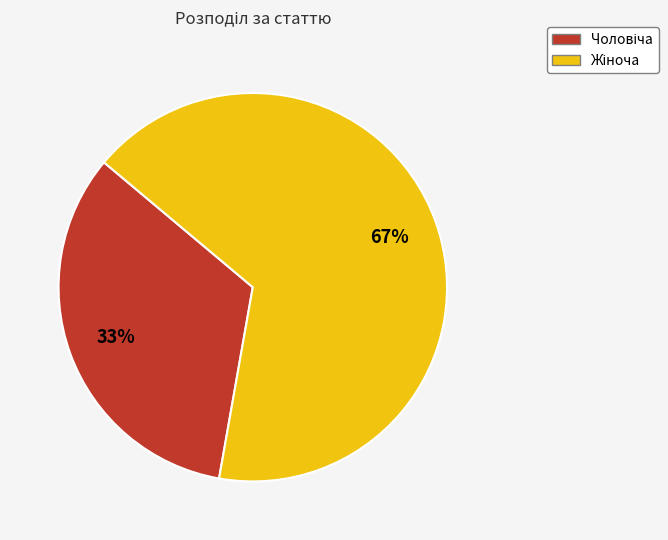

To the nearest percent, what is the average slice percentage?

50%